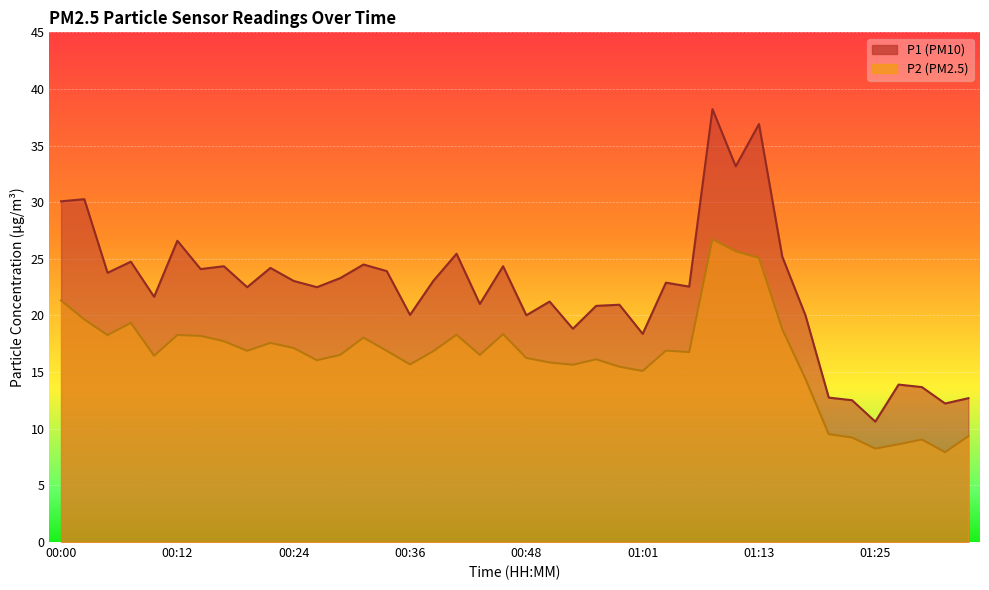

True or false: P2 has more than 1 points higher than both neighbors.

True